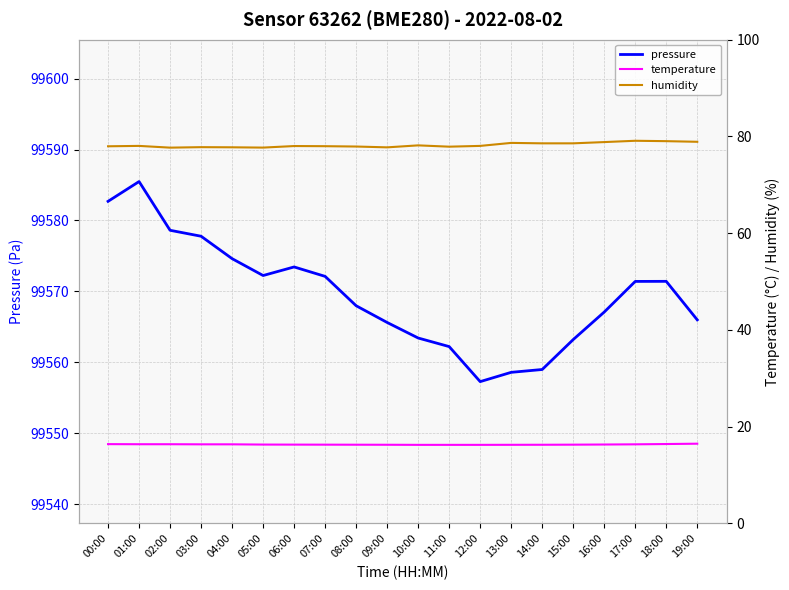

At which label does pressure reach its peak?

01:00